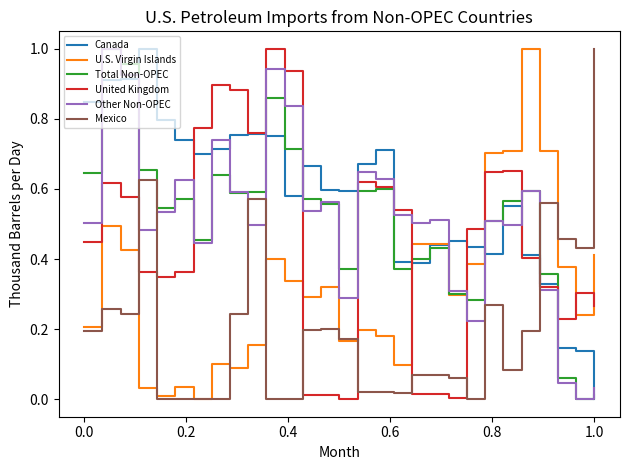

How many intersections are there between United Kingdom and U.S. Virgin Islands?

7